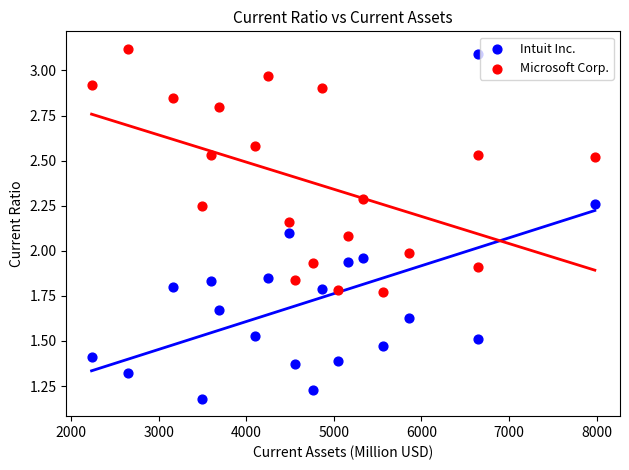

Across all data points, what is the range of X values (max minus min)?

5748.0